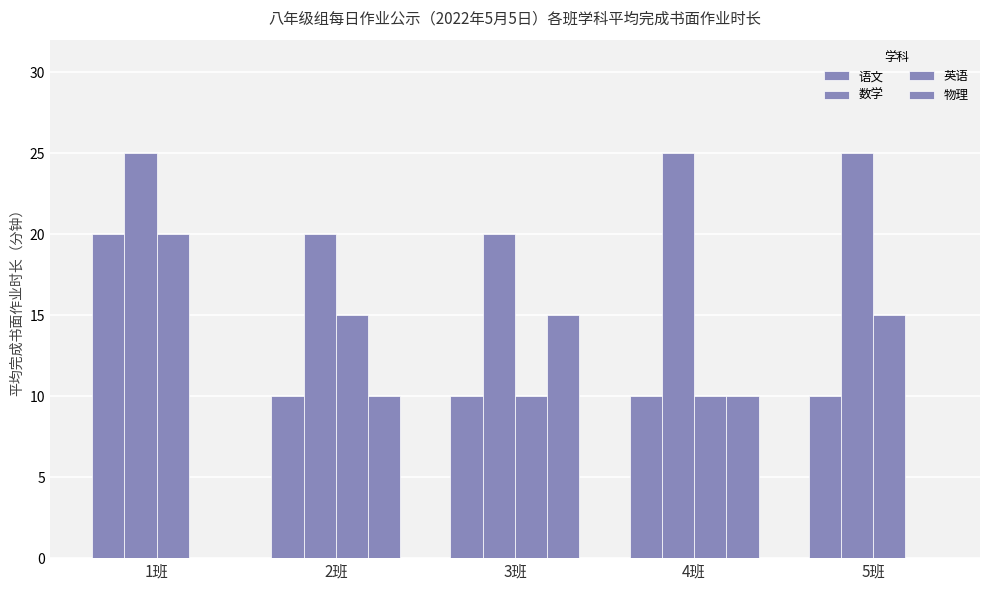

What value does the 数学 series have at 5班?

25